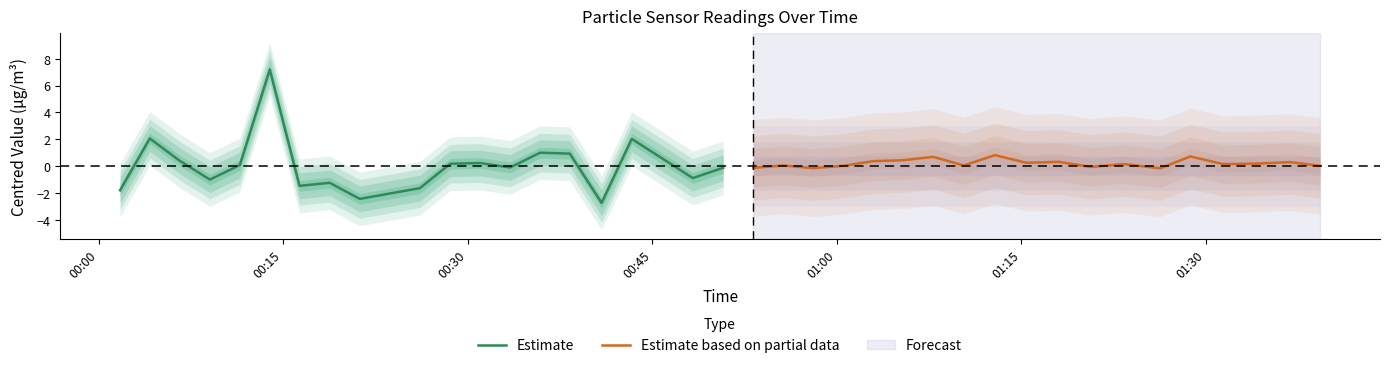

How many values in Estimate are below zero?

10